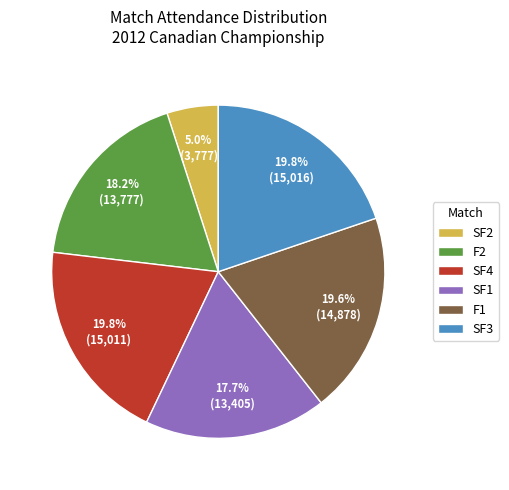

Is the sum of SF1 and SF2 greater than half?

No